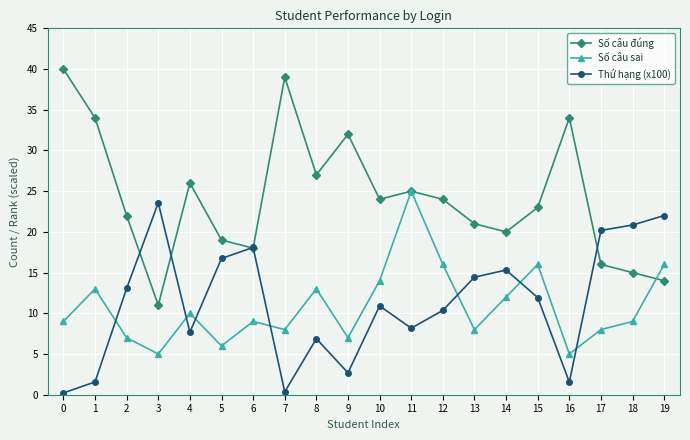

The value of Số câu sai at 10 is 7.8. True or false?

False